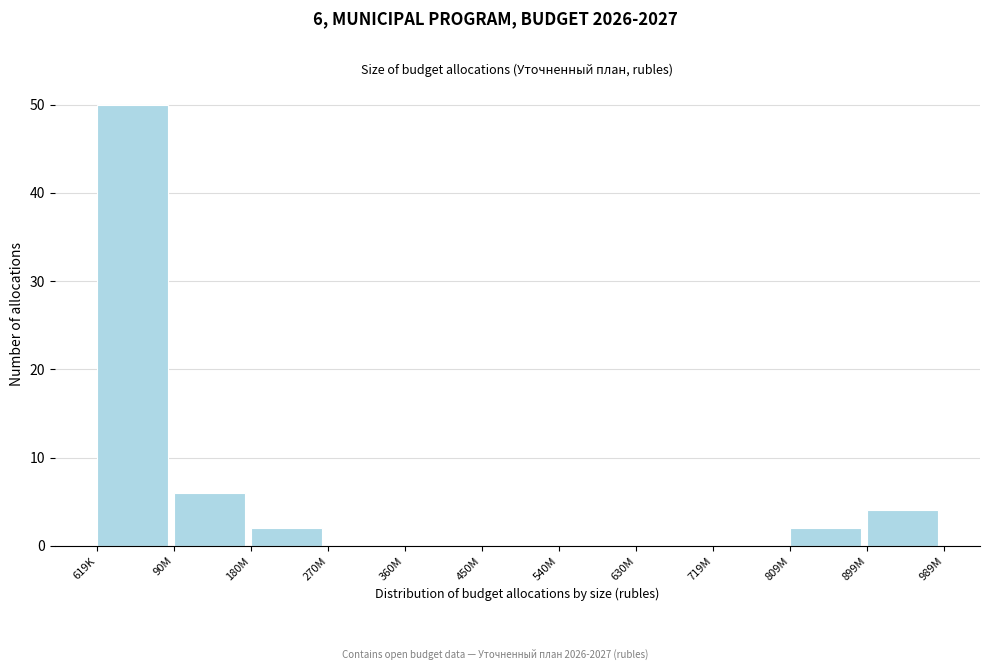

Reading left to right, what are all the values shown in this chart?

619K=50	90M=6	180M=2	270M=0	360M=0	450M=0	540M=0	630M=0	719M=0	809M=2	899M=4